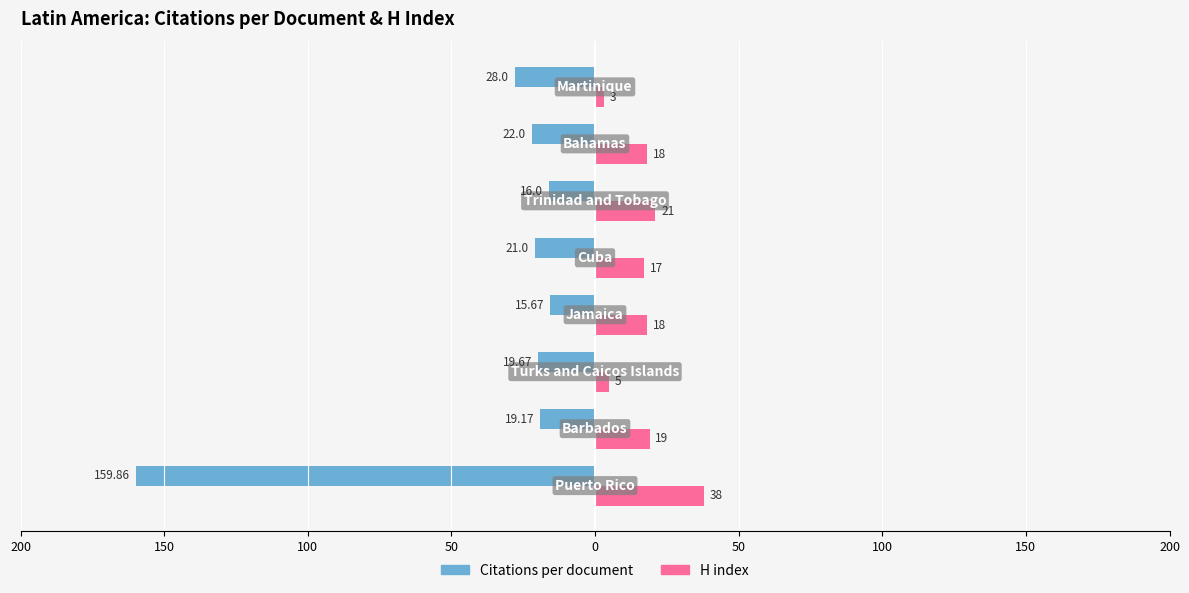

Reading left to right, what are all the values shown in this chart?

Citations per document: 200=-159.9	150=-19.2	100=-19.7	50=-15.7	0=-21.0	50=-16.0	100=-22.0	150=-28.0
H index: 200=38.0	150=19.0	100=5.0	50=18.0	0=17.0	50=21.0	100=18.0	150=3.0